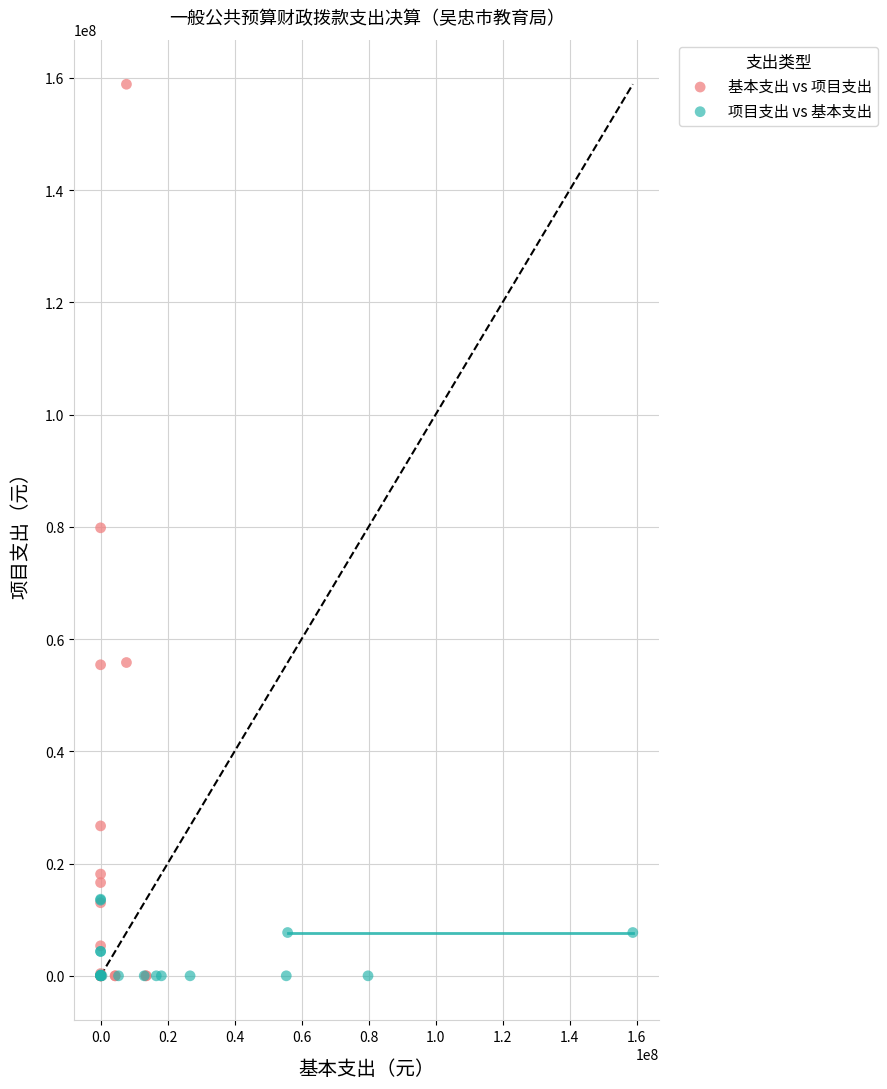

What are all the series names shown in the legend?

基本支出 vs 项目支出, 项目支出 vs 基本支出